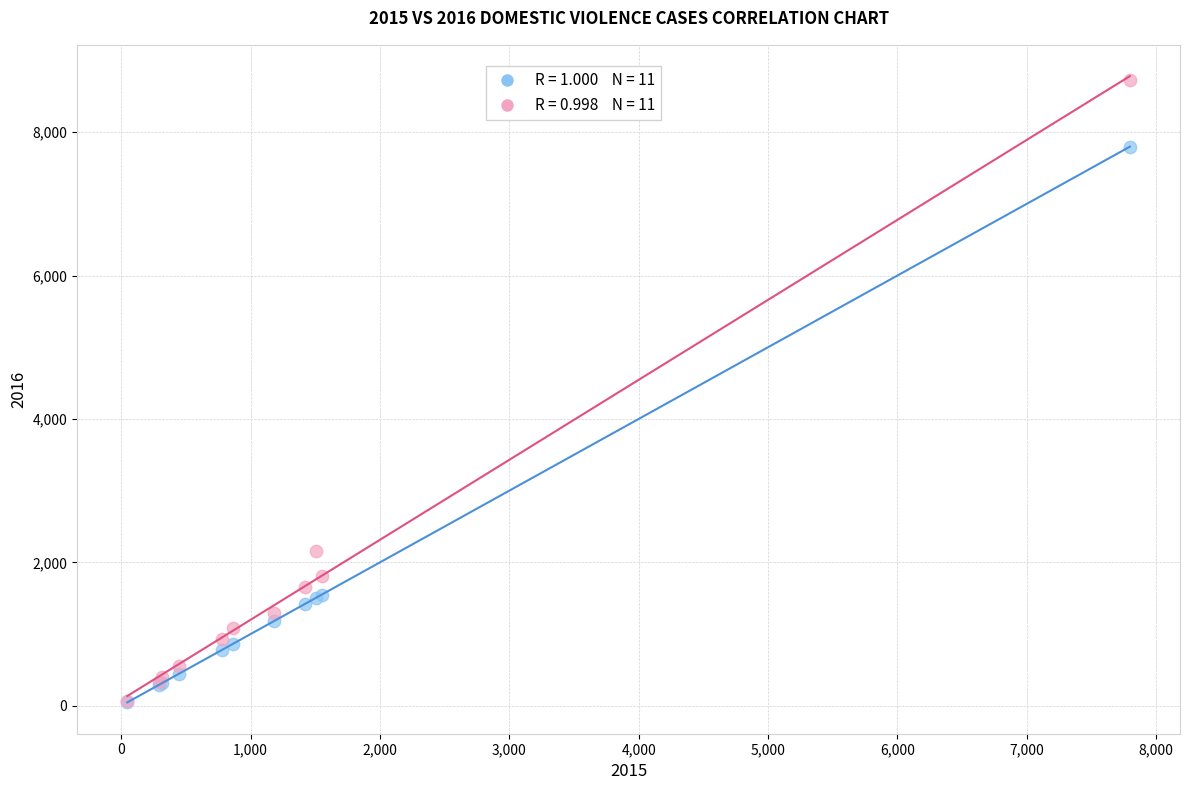

Across all series, what Y value is closest to 4389?

2157